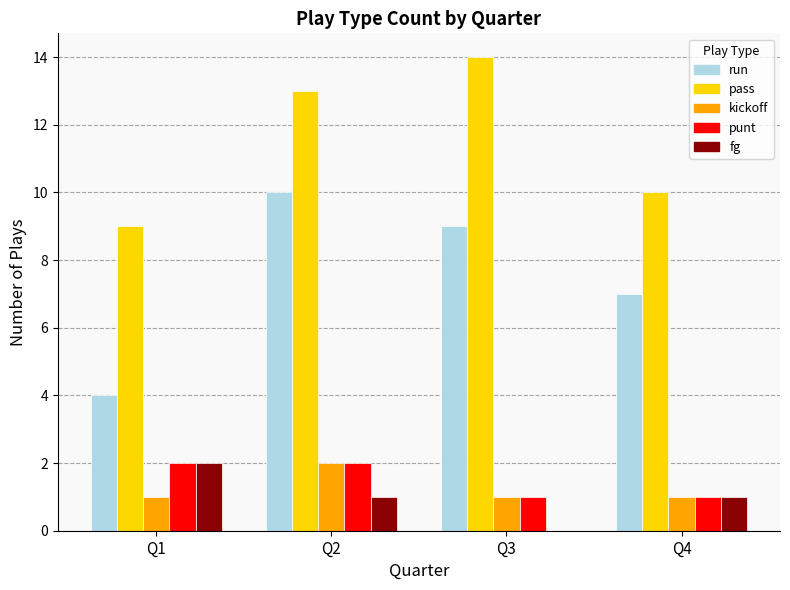

How many data points does each series have?

4